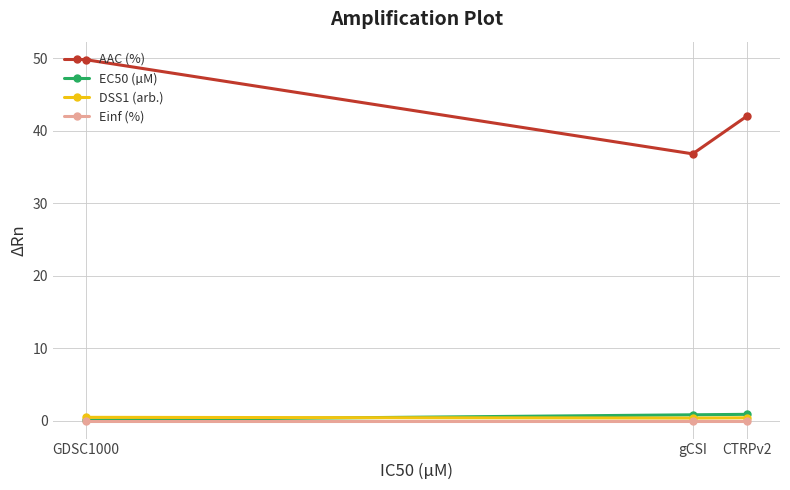

What is the value of the DSS1 (arb.) point at the 3rd from the left?

0.4